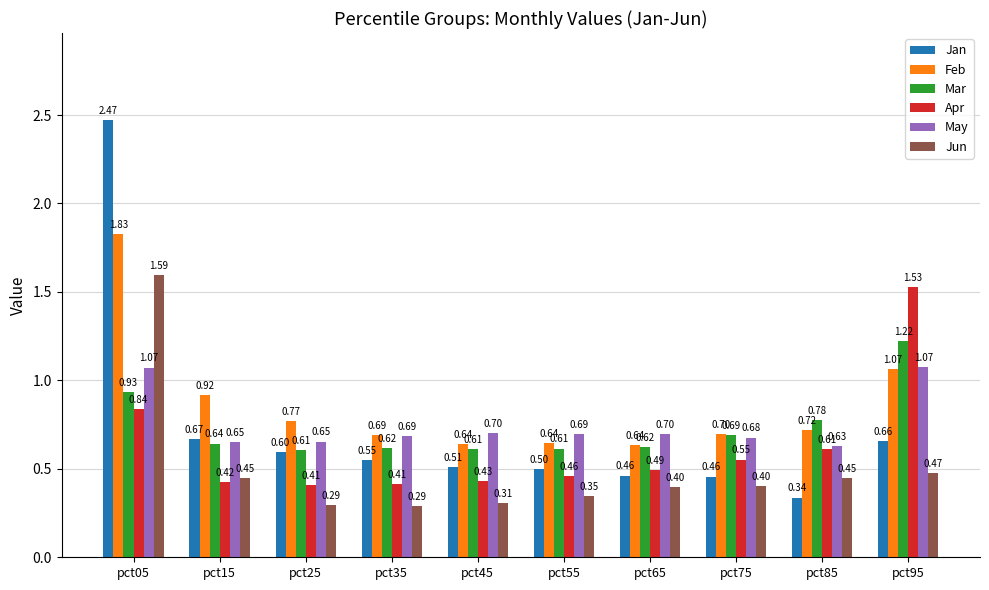

At pct85, list the series in order from largest to smallest.

Mar, Feb, May, Apr, Jun, Jan